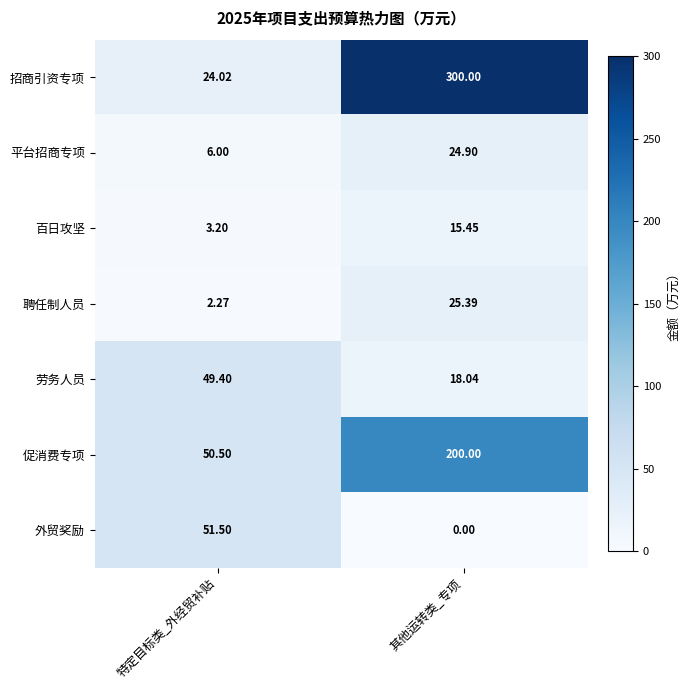

Where does the 平台招商专项 series first go above 24?

其他运转类_专项